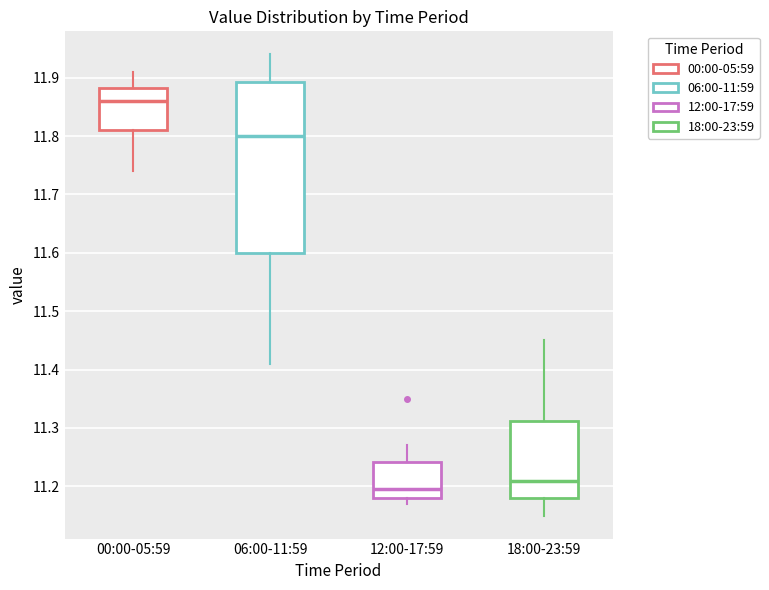

Where does the upper whisker of the box for 18:00-23:59 end on the y-axis? The values are not printed on the chart, so give them approximately, as read against the axis.

11.45